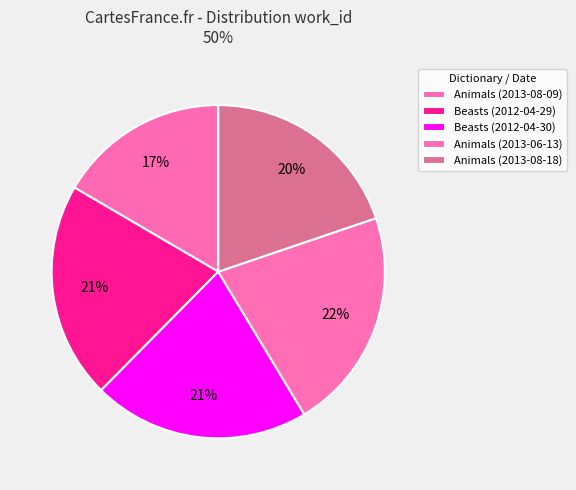

What portion of the pie excludes Animals (2013-08-09)?

83.4%